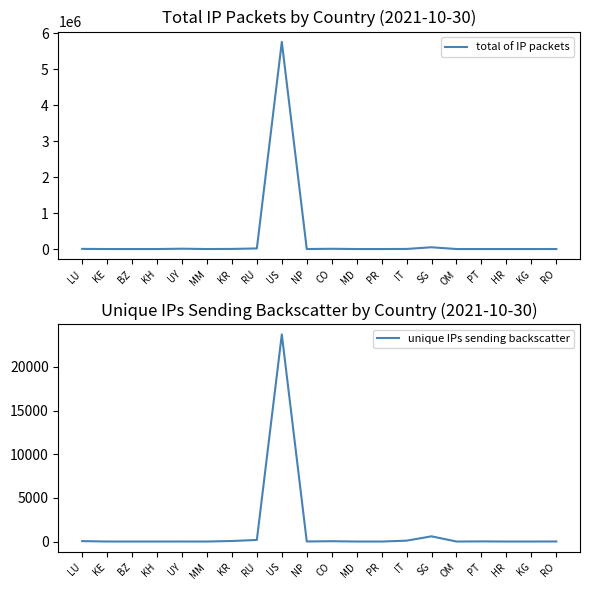

What is the sum of all total of IP packets values?

5847292